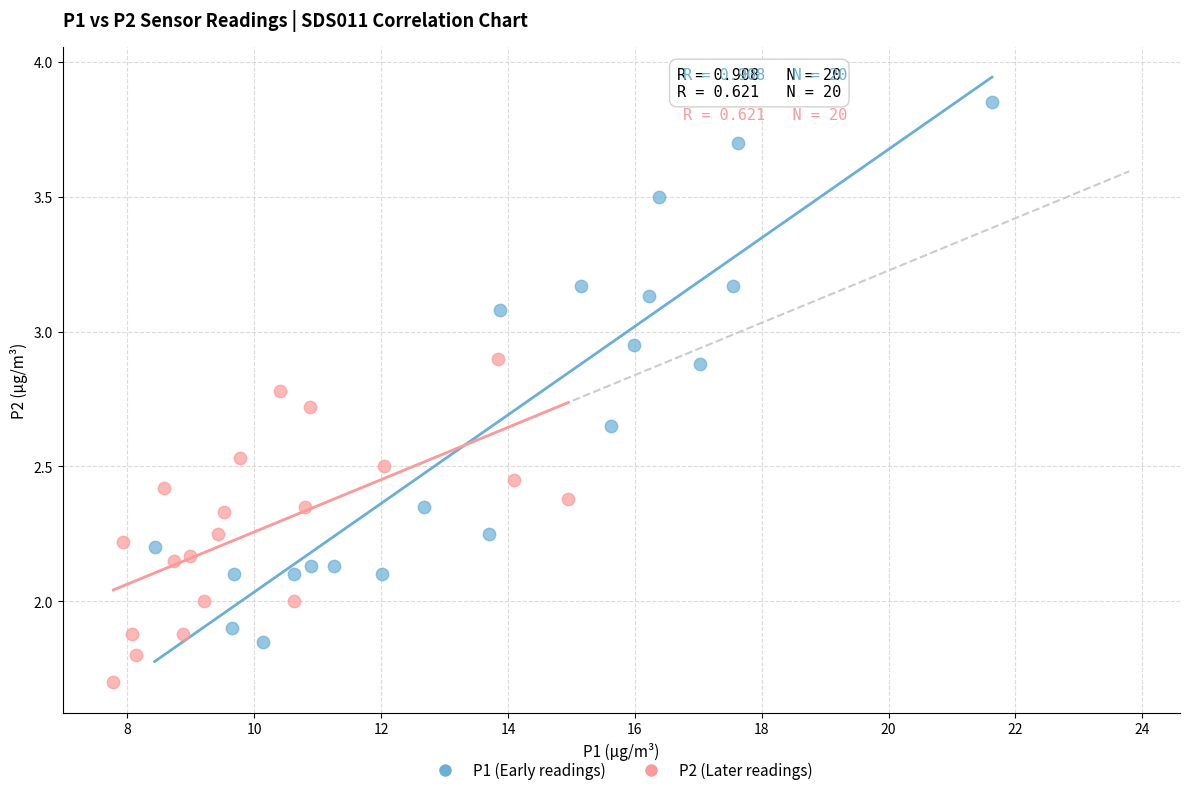

Which series contains the lowest Y value?

P2 (Later readings)